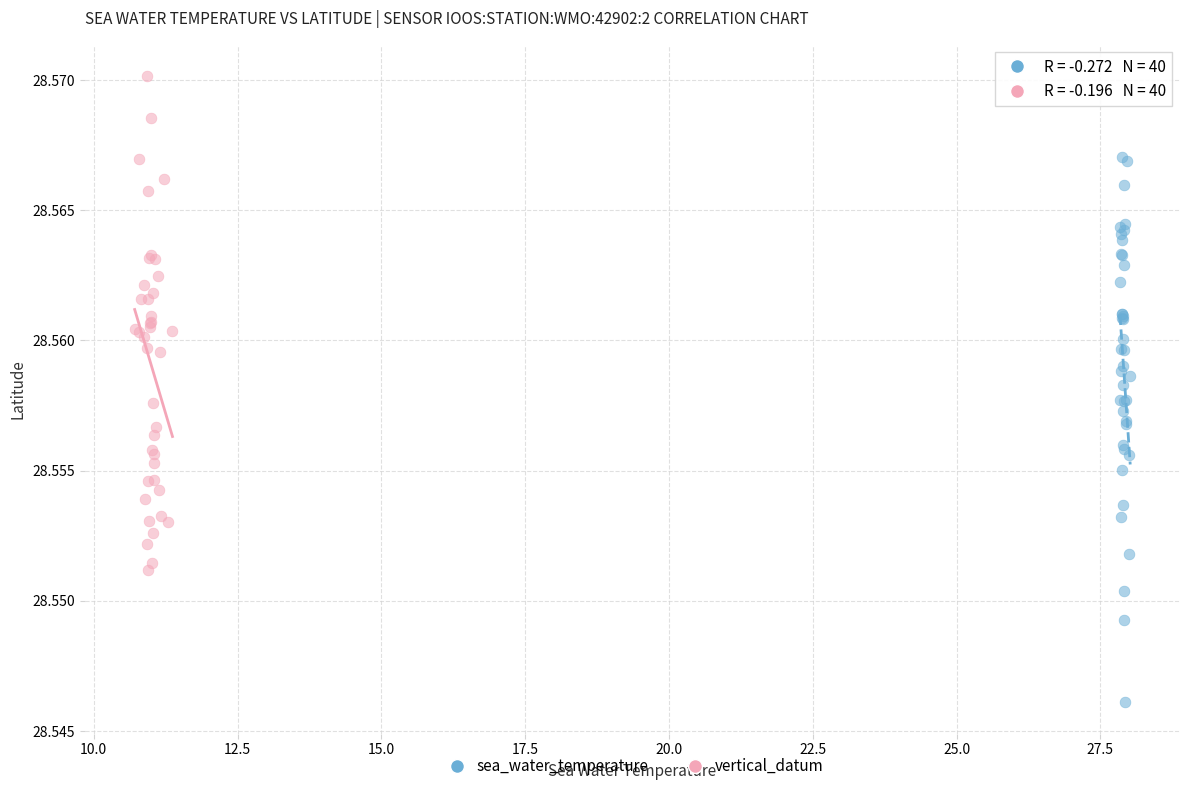

Which series has the widest spread of Y values?

sea_water_temperature